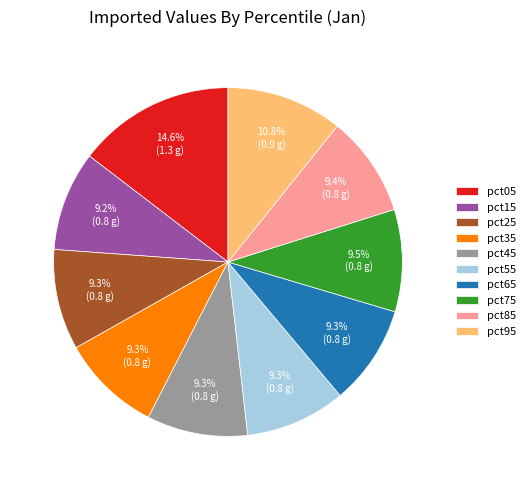

Is it true that pct95 is 1% of the pie?

False